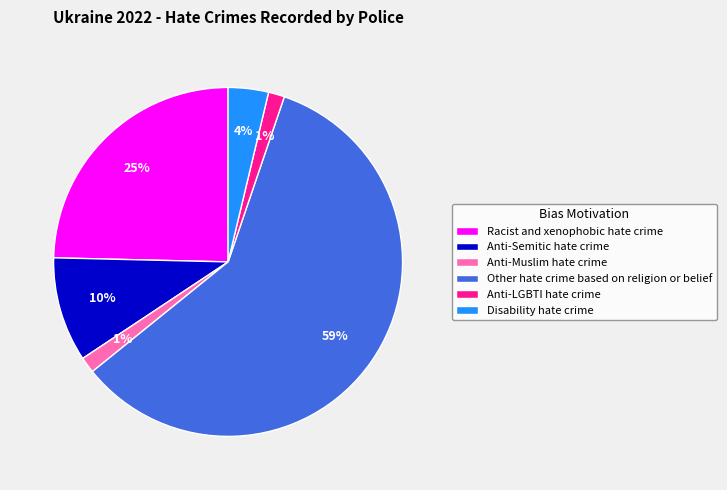

To the nearest percent, what percentage of the pie is Anti-Muslim hate crime?

1%